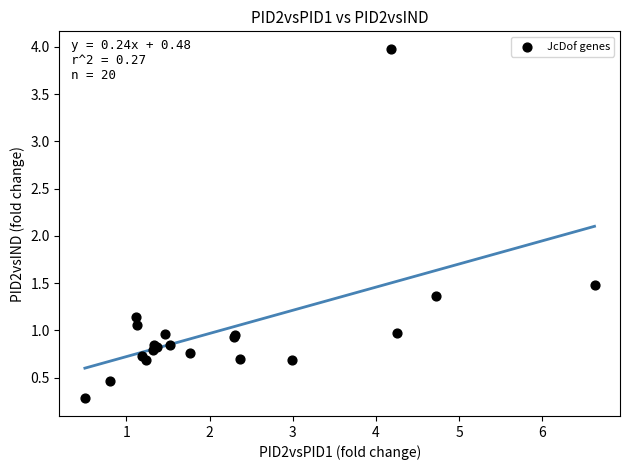

What Y value in the scatter plot is closest to 2?

1.5